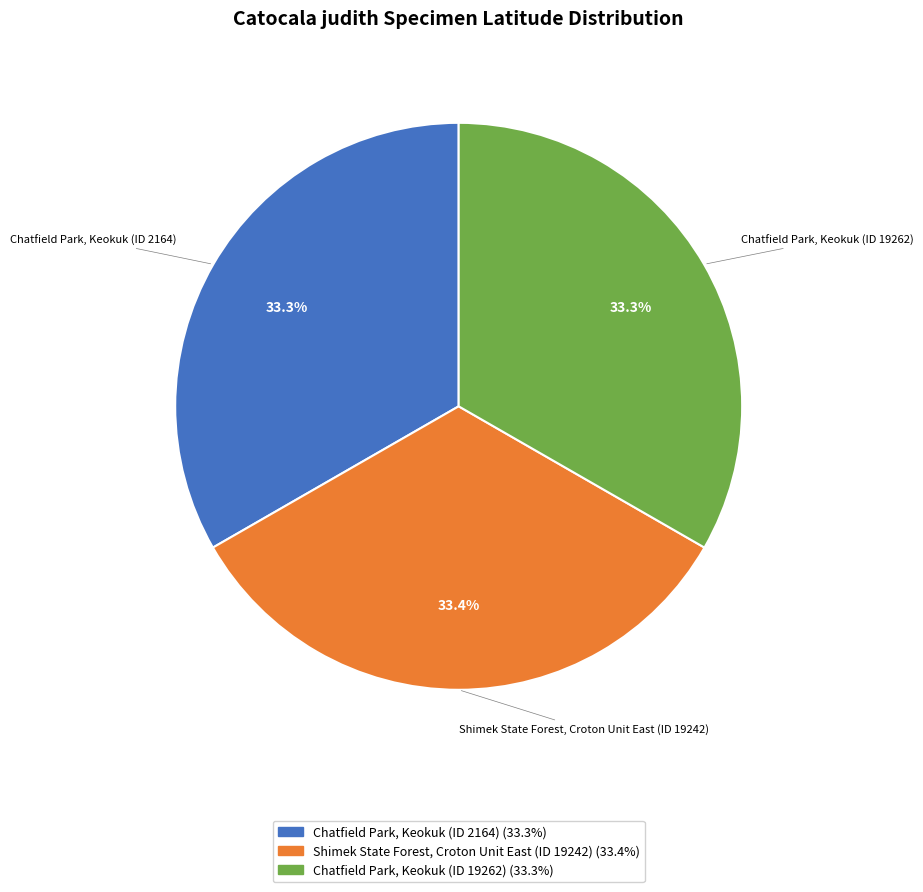

Does any single category account for the majority?

No